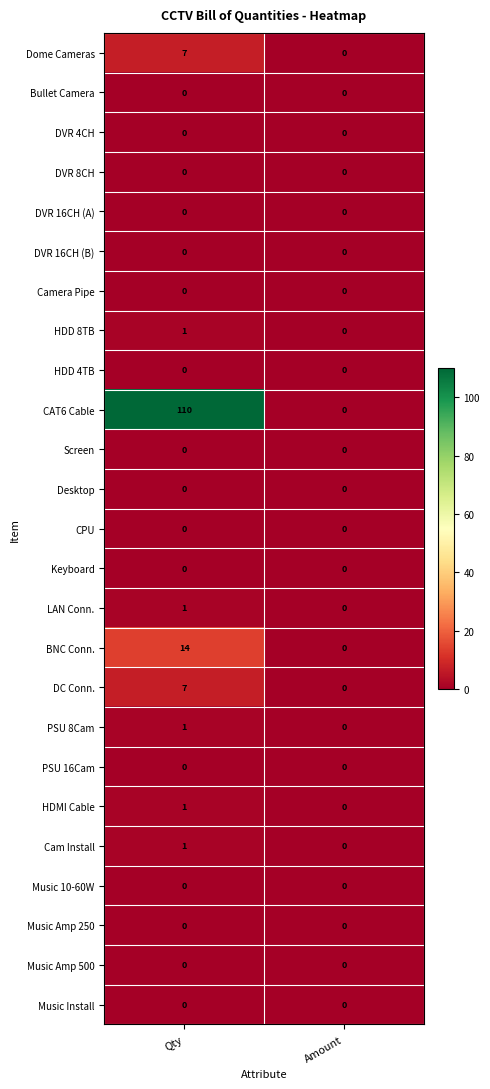

Where is LAN Conn. nearest to the value 0?

Amount